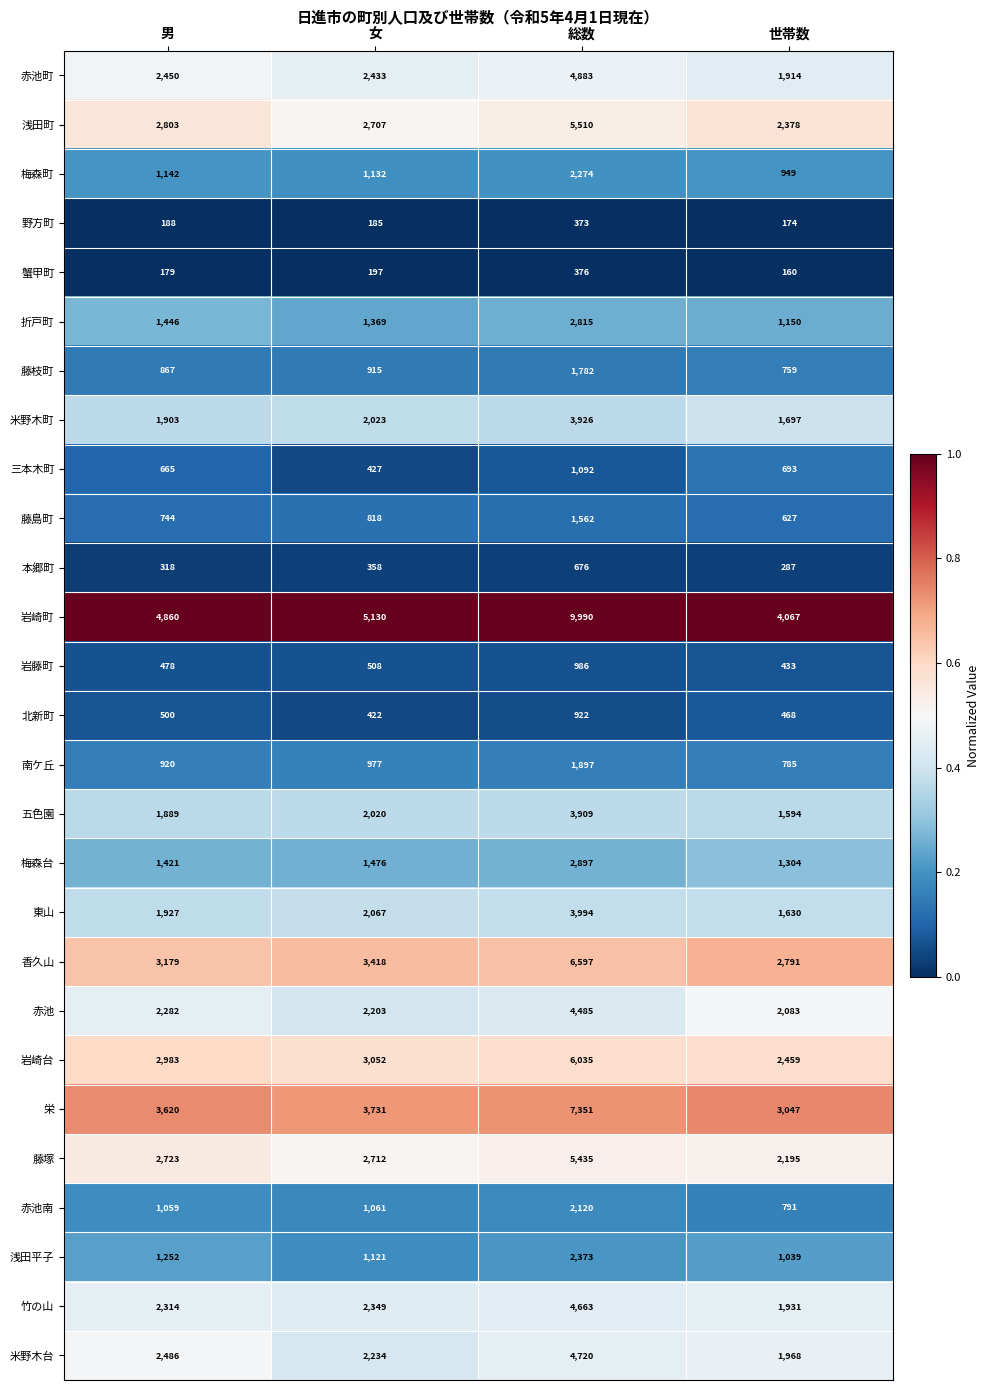

List the series in order of their peak value, highest first.

岩崎町, 栄, 香久山, 岩崎台, 浅田町, 藤塚, 赤池町, 米野木台, 竹の山, 赤池, 東山, 米野木町, 五色園, 梅森台, 折戸町, 浅田平子, 梅森町, 赤池南, 南ケ丘, 藤枝町, 藤島町, 三本木町, 岩藤町, 北新町, 本郷町, 蟹甲町, 野方町